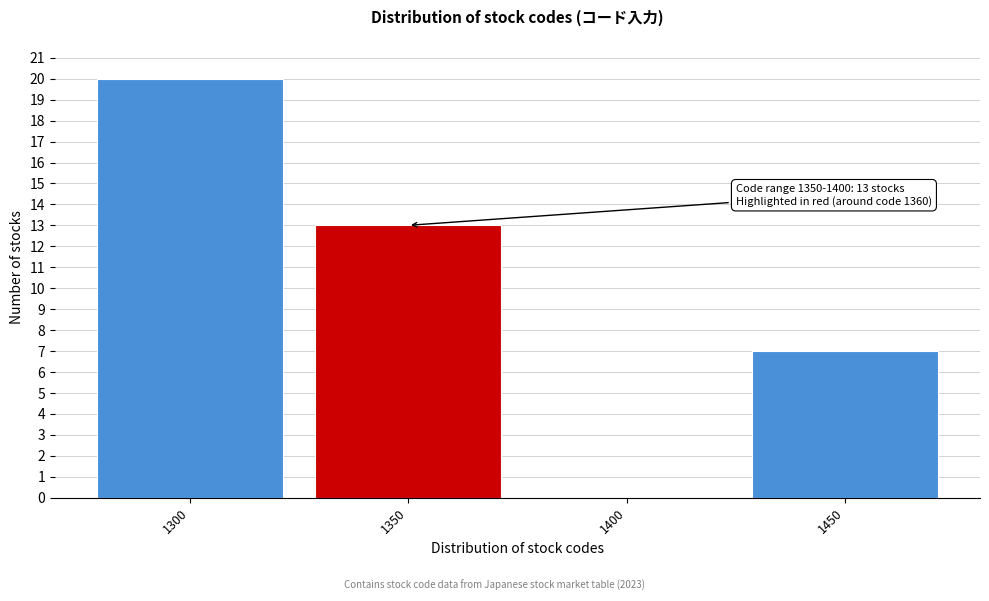

Reading left to right, what are all the values shown in this chart?

1300=20	1350=13	1400=0	1450=7